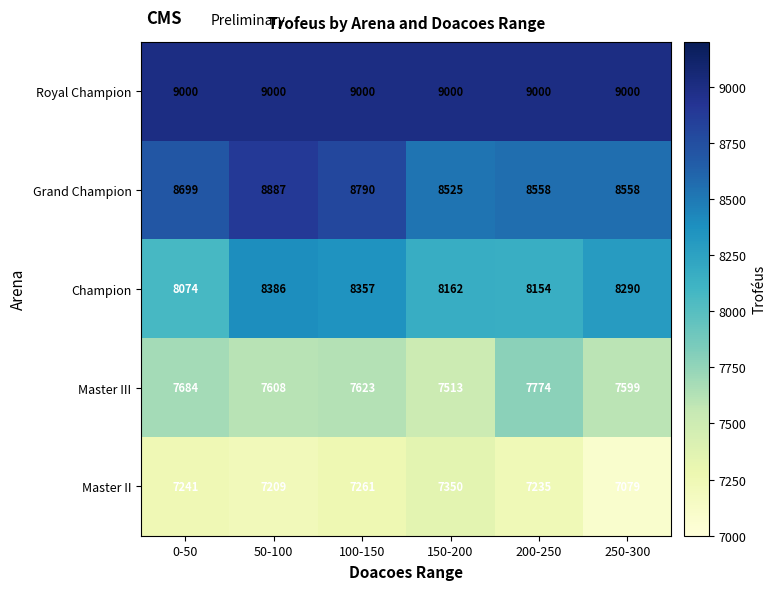

Which series has the largest range (max minus min)?

Grand Champion